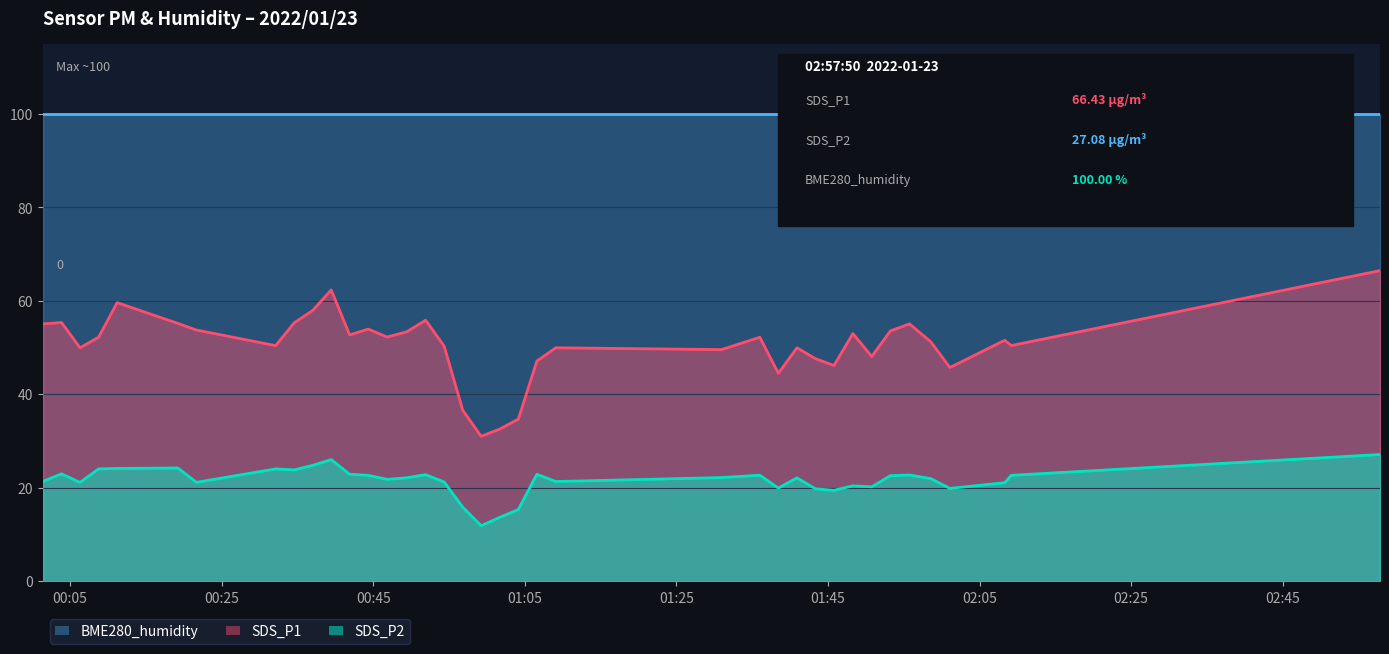

How many data points in SDS_P1 are above 52?

19